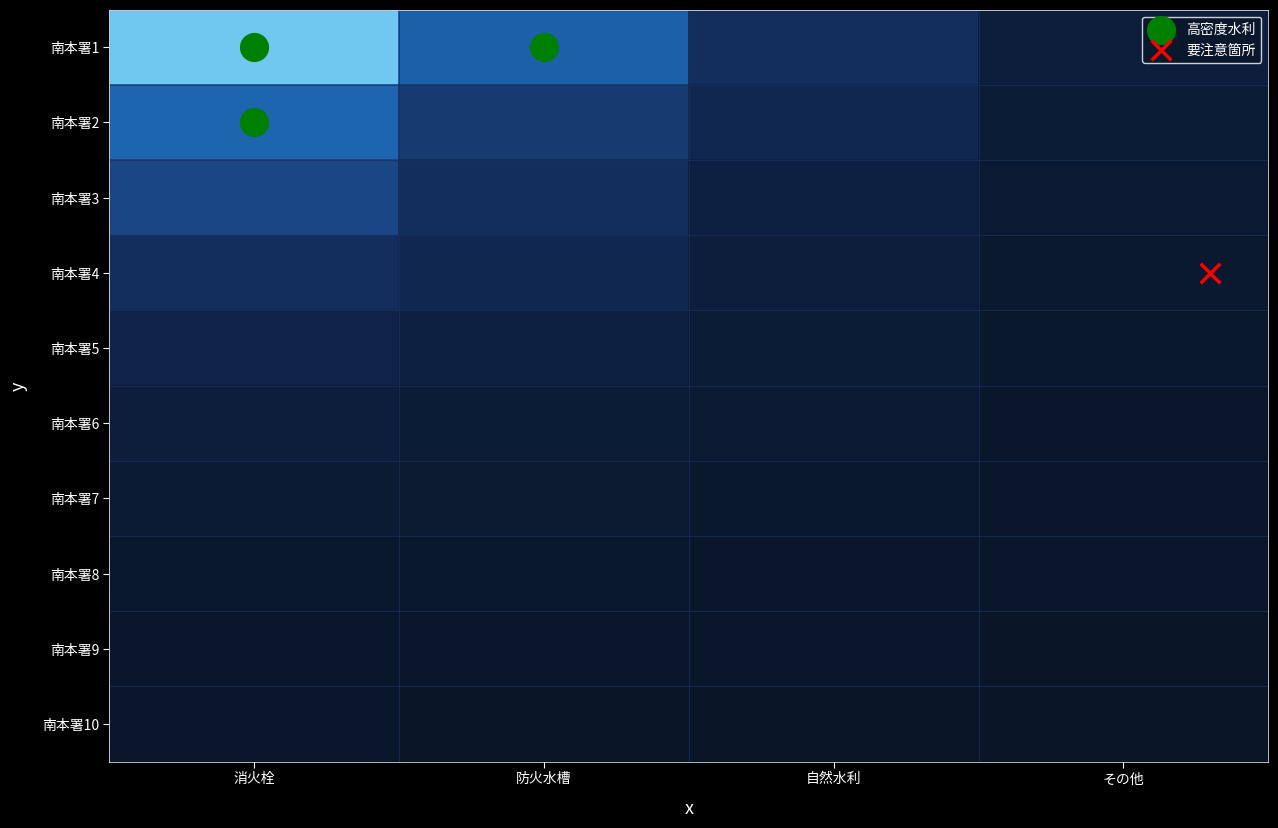

What is the total value across all series at 自然水利?

3602